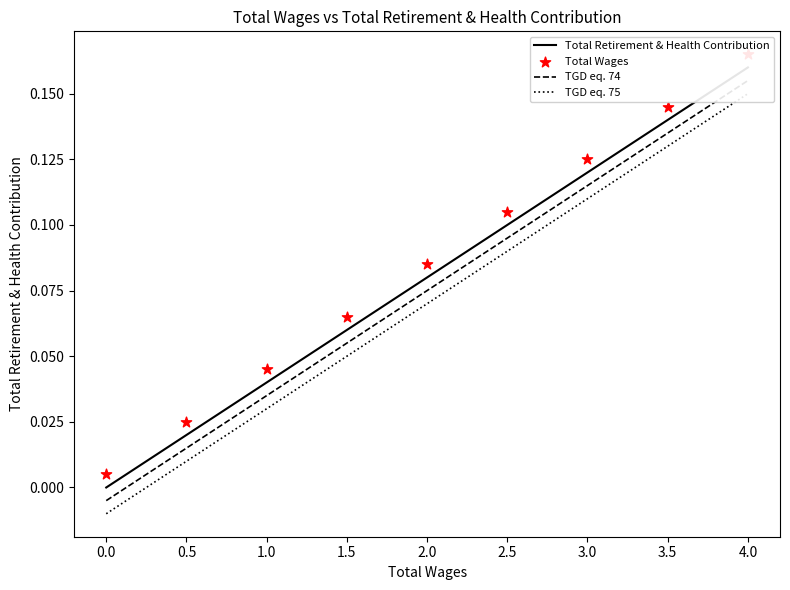

Which series has the widest spread of Y values?

Total Retirement & Health Contribution